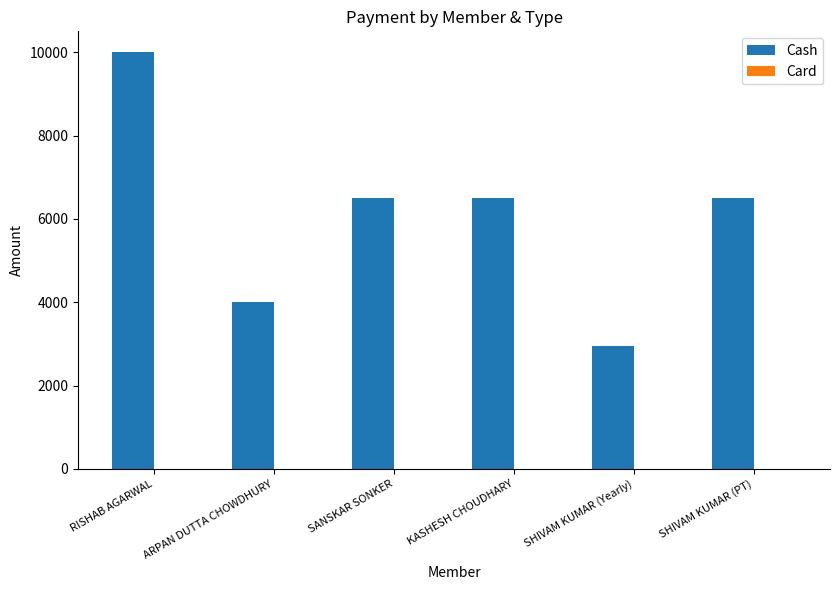

Reading right to left, transcribe all the data shown in this chart.

6499	2950	6499	6499	4000	10000